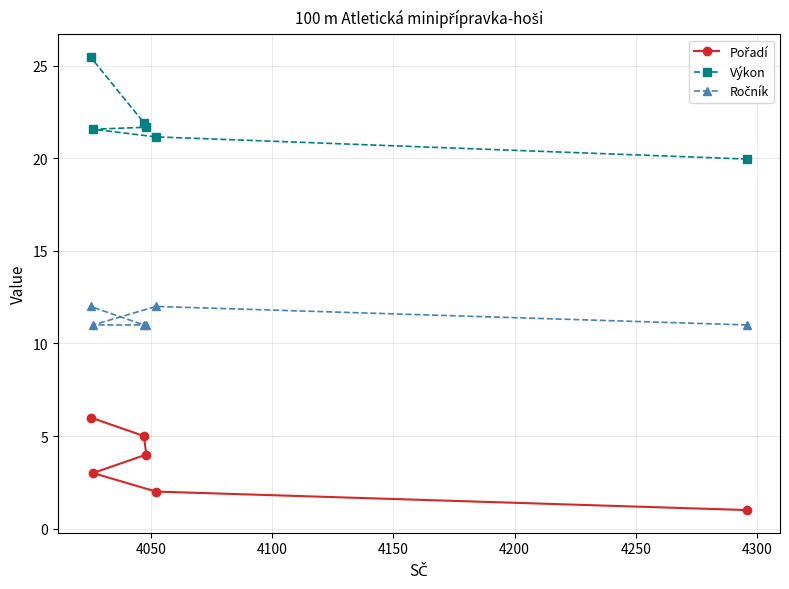

What is the average value of the Výkon series?

22.0